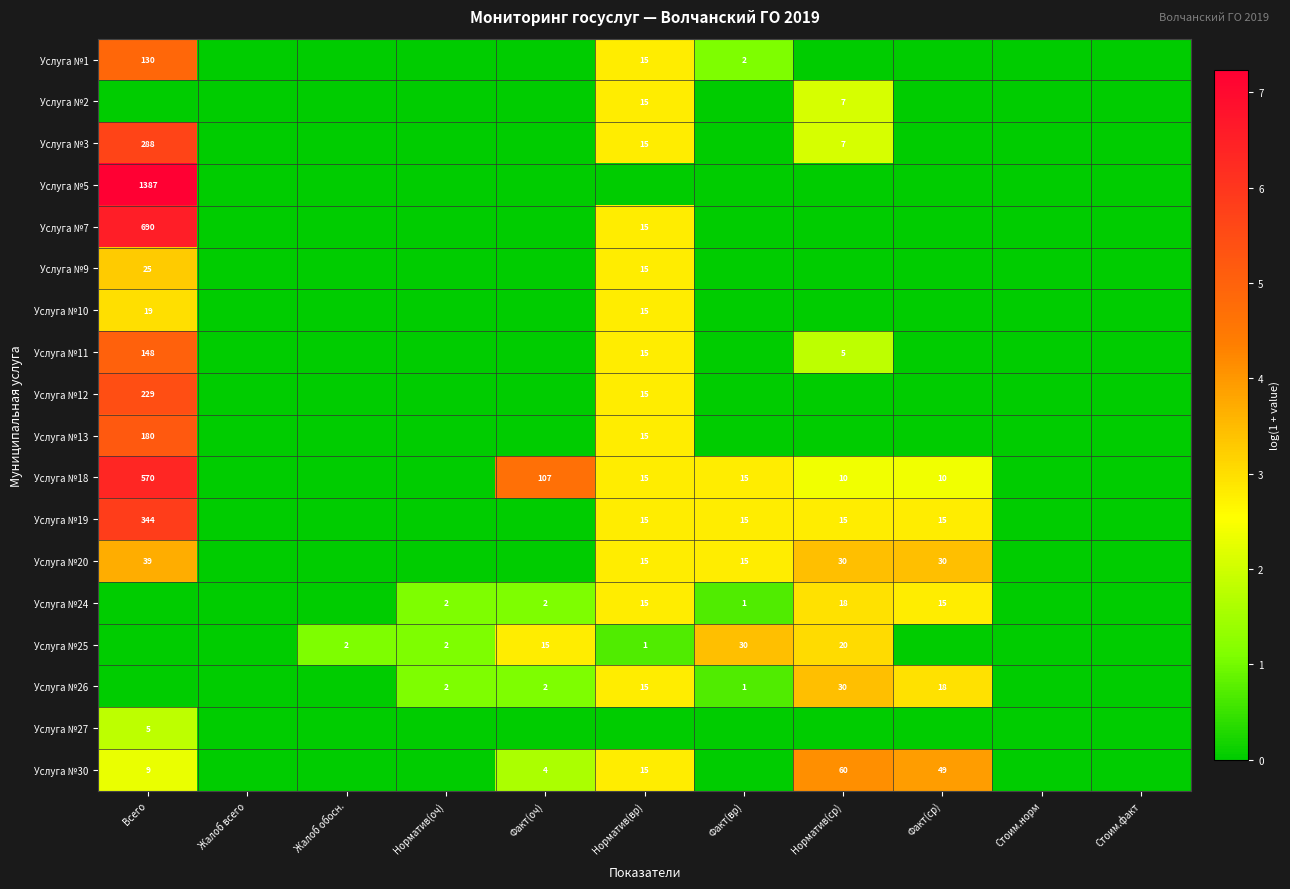

True or false: Услуга №11 has a value of 7 at Норматив(ср).

False